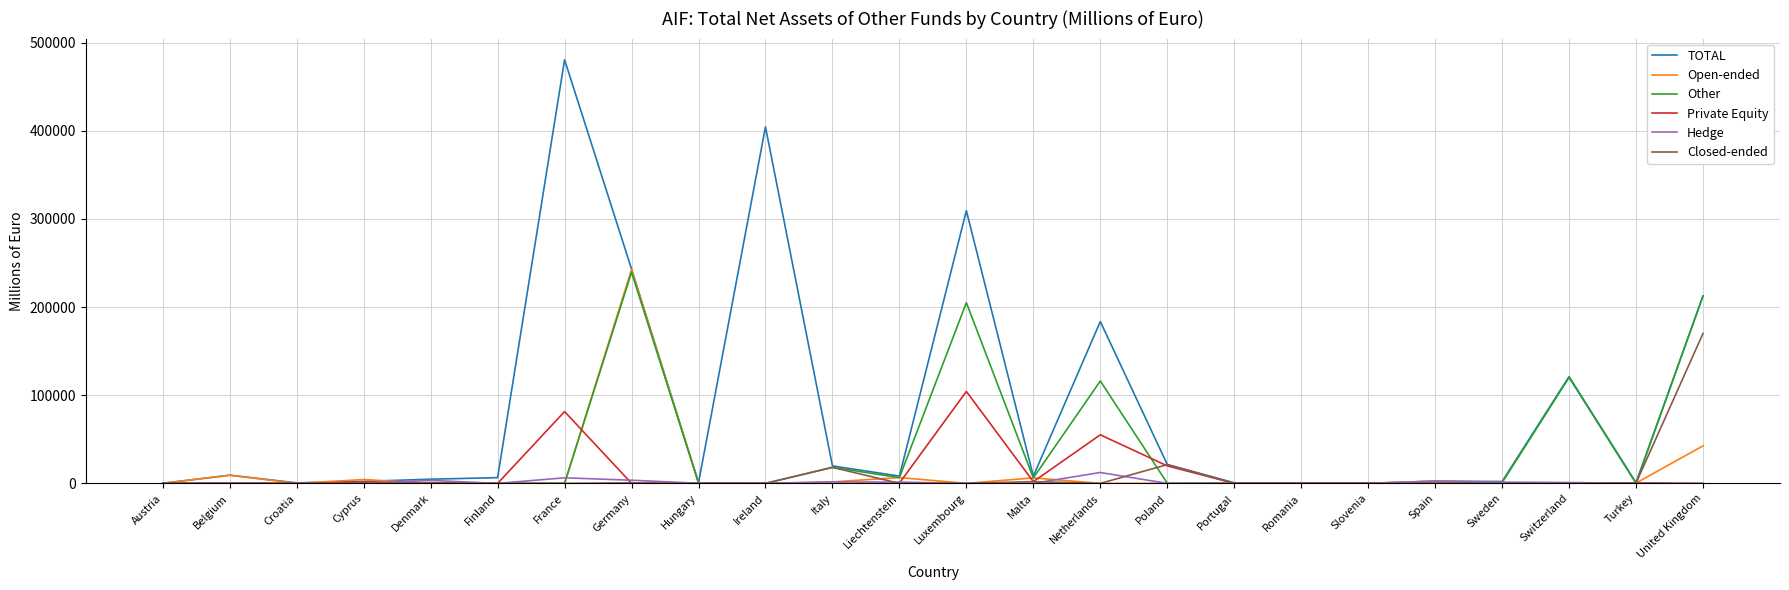

True or false: Hedge has more than 1 points higher than both neighbors.

True